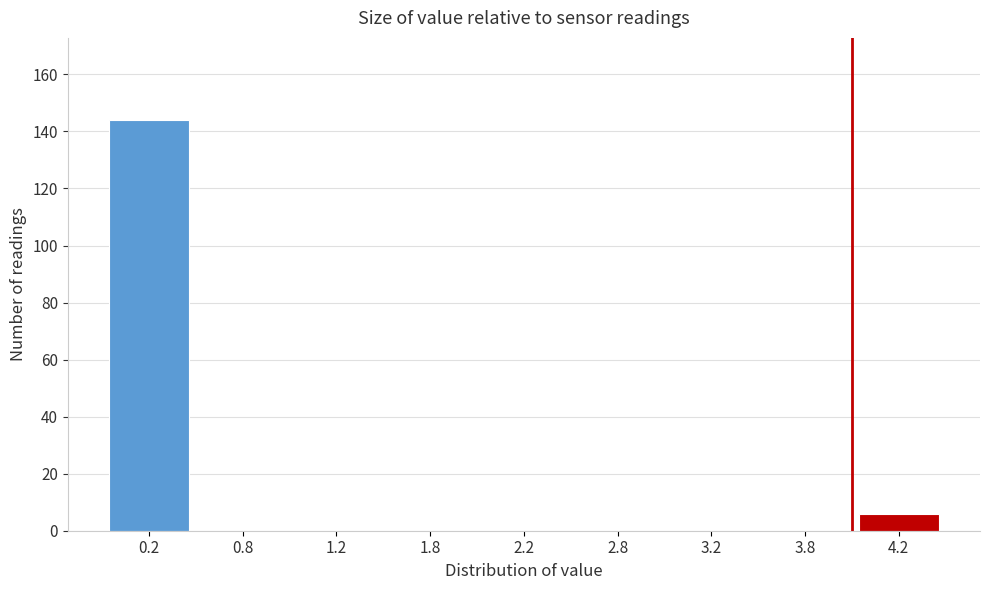

Reading left to right, extract all data points from this chart.

0.2=144	0.8=0	1.2=0	1.8=0	2.2=0	2.8=0	3.2=0	3.8=0	4.2=6